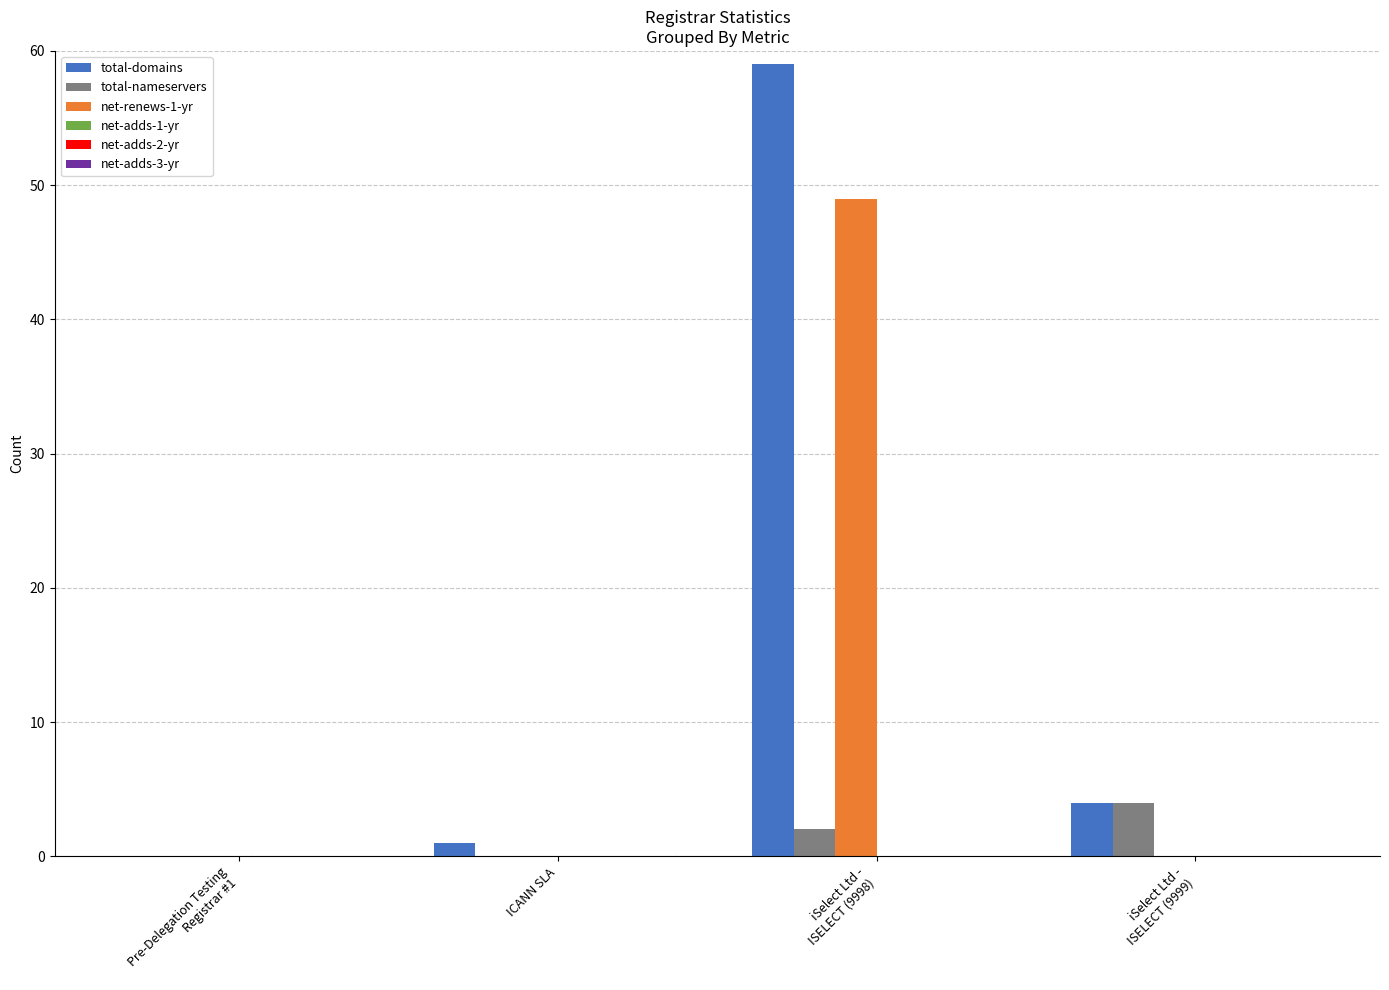

Is it true that net-renews-1-yr equals 0 at ICANN SLA?

True